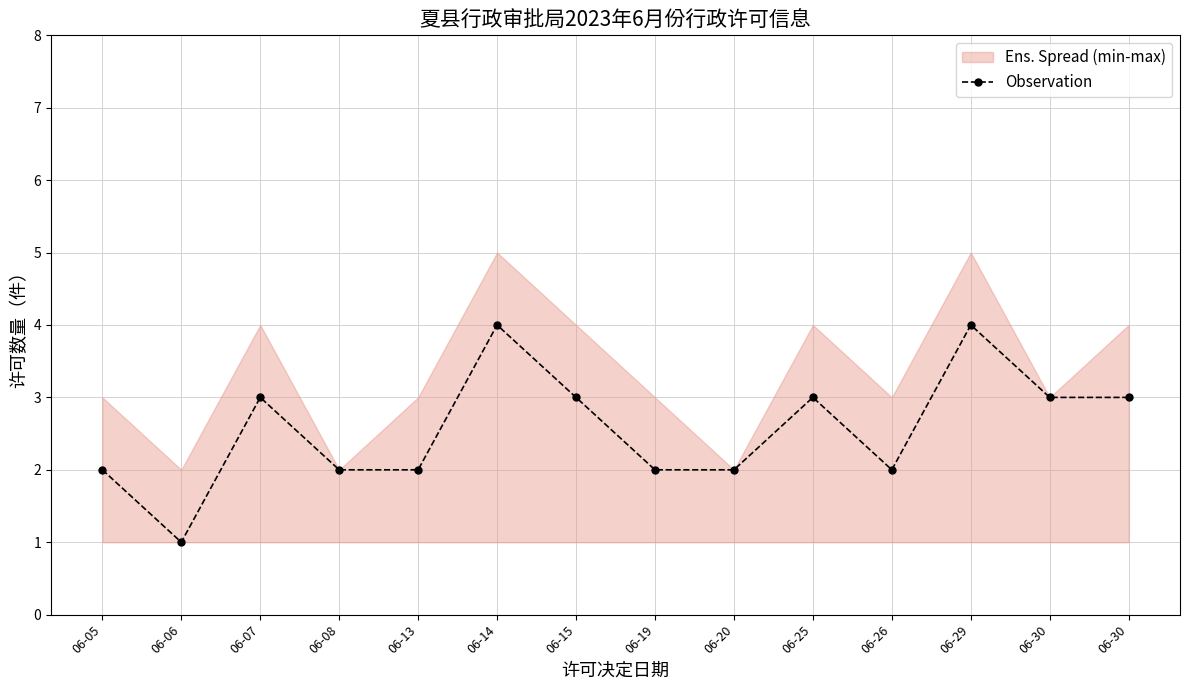

Where is the first local minimum?

06-06